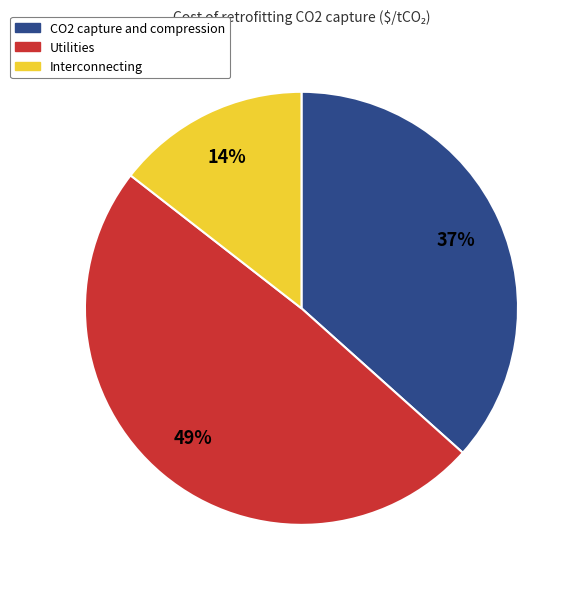

Which has a higher value, Interconnecting or Utilities?

Utilities